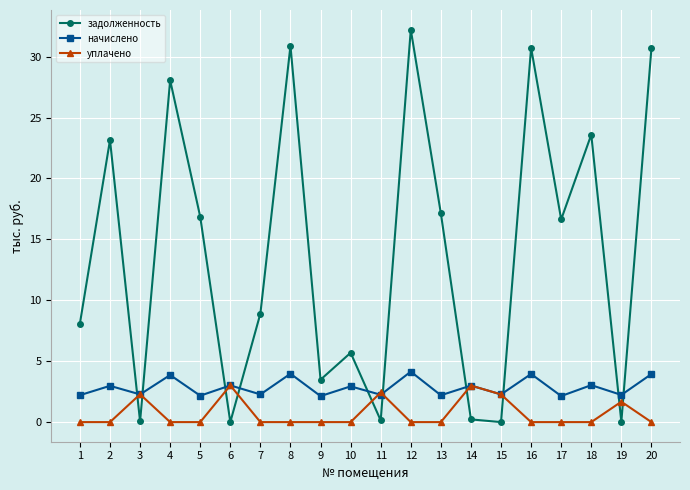

Which series has the largest total across all categories?

задолженность